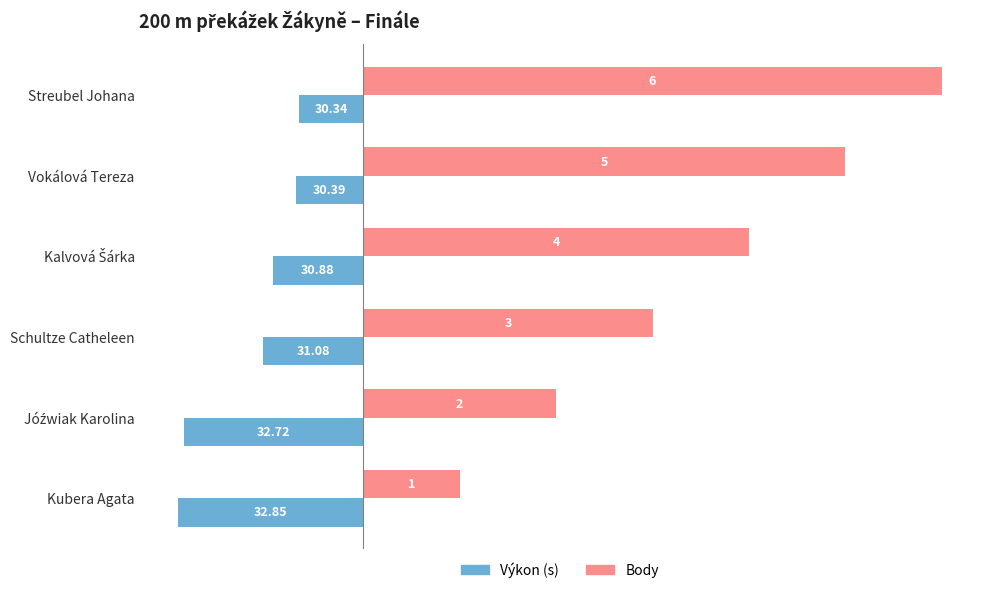

Count the number of categories in the chart.

6